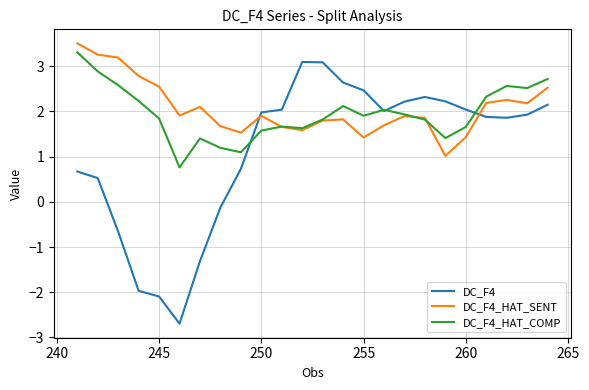

Which series has the largest range (max minus min)?

DC_F4